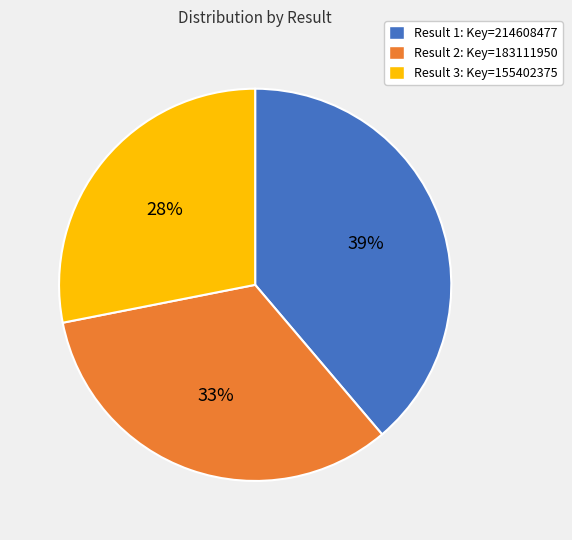

To the nearest percent, what is the difference between the largest and smallest slice percentages?

11%